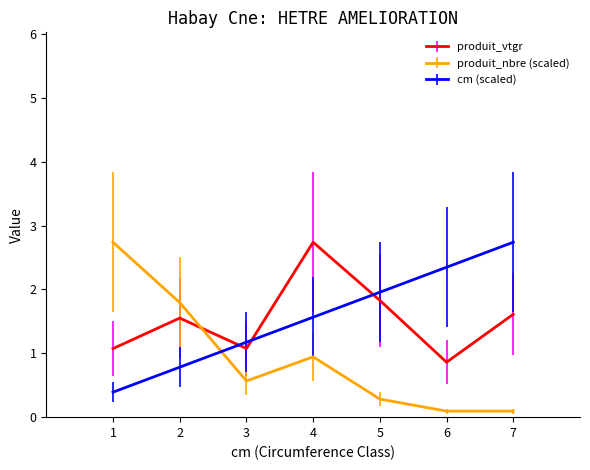

What is the difference between the maximum and minimum values in the produit_vtgr series?

1.9